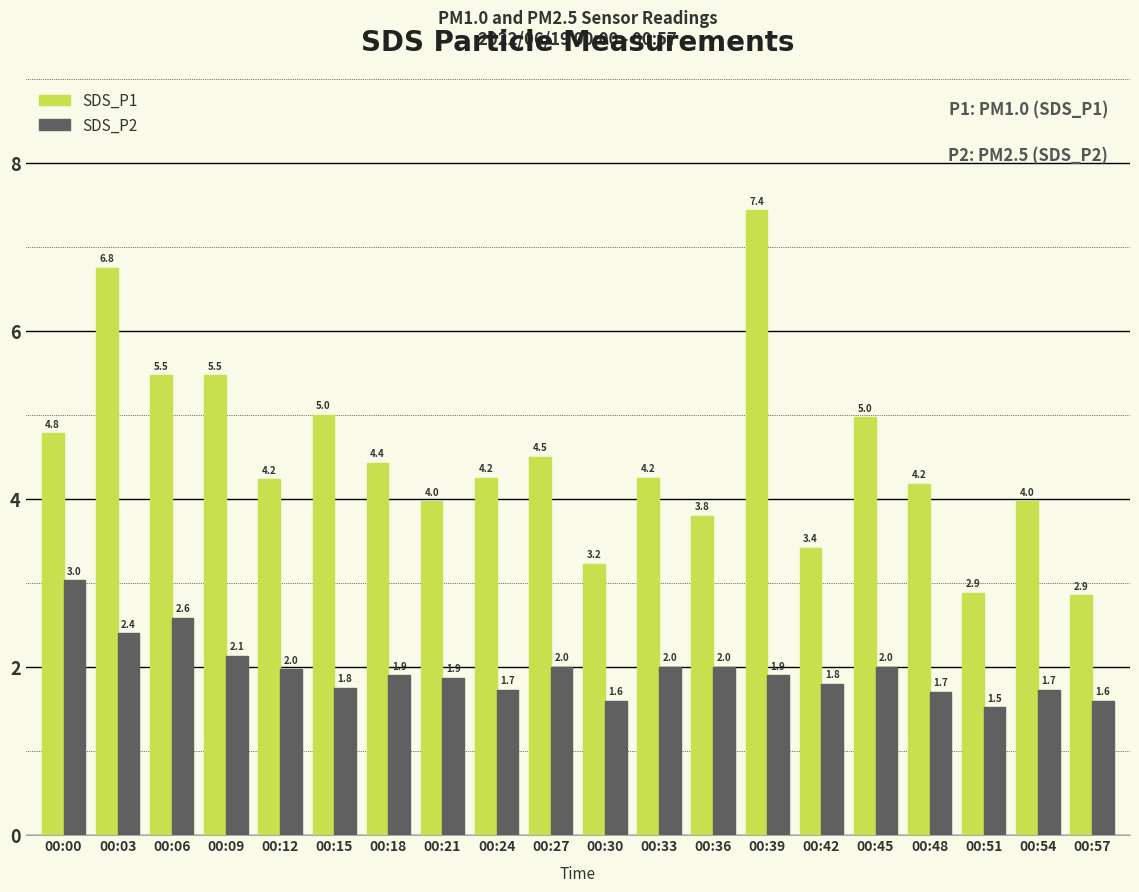

What is the sum of all SDS_P2 values?

39.2